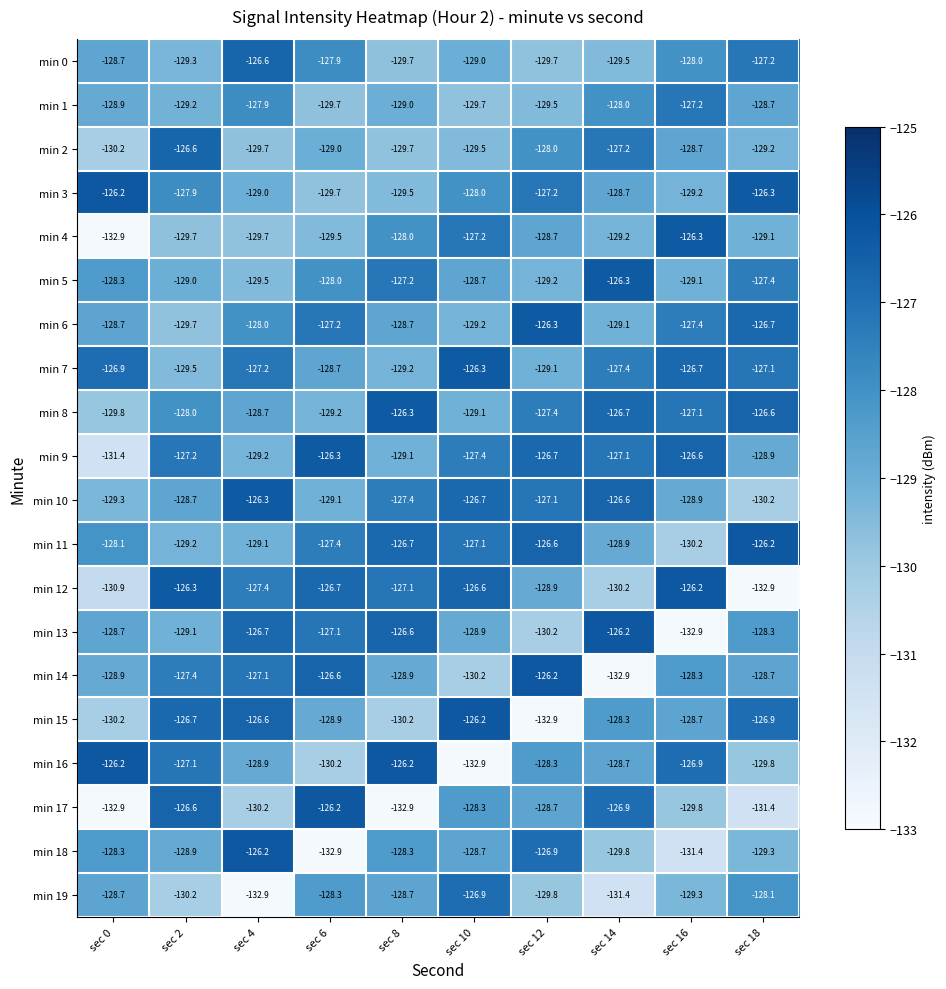

What is the spread (max minus min) of values at sec 4?

6.7